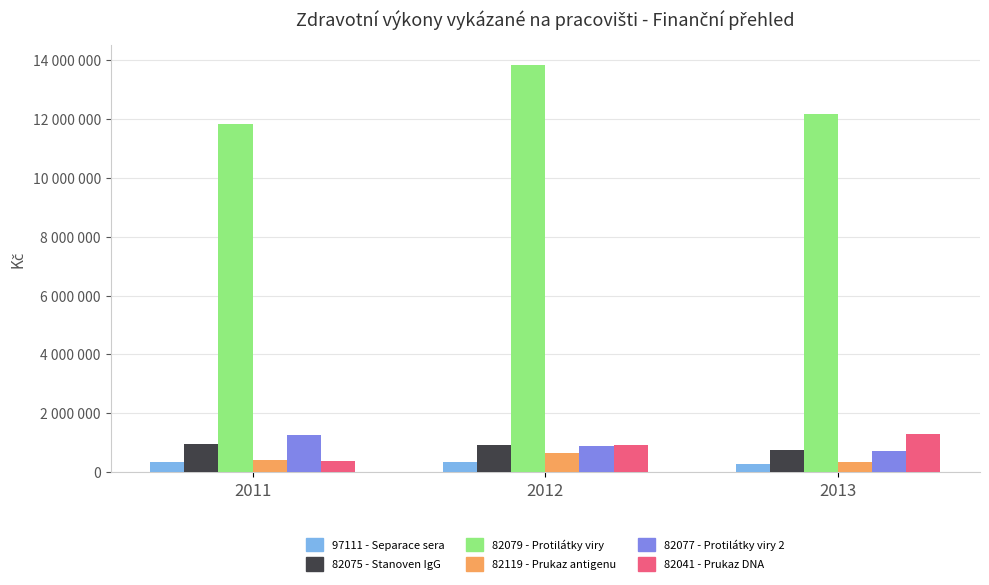

Is the value of 82079 - Protilátky viry at 2013 greater than the value of 82075 - Stanoven IgG at 2012?

Yes